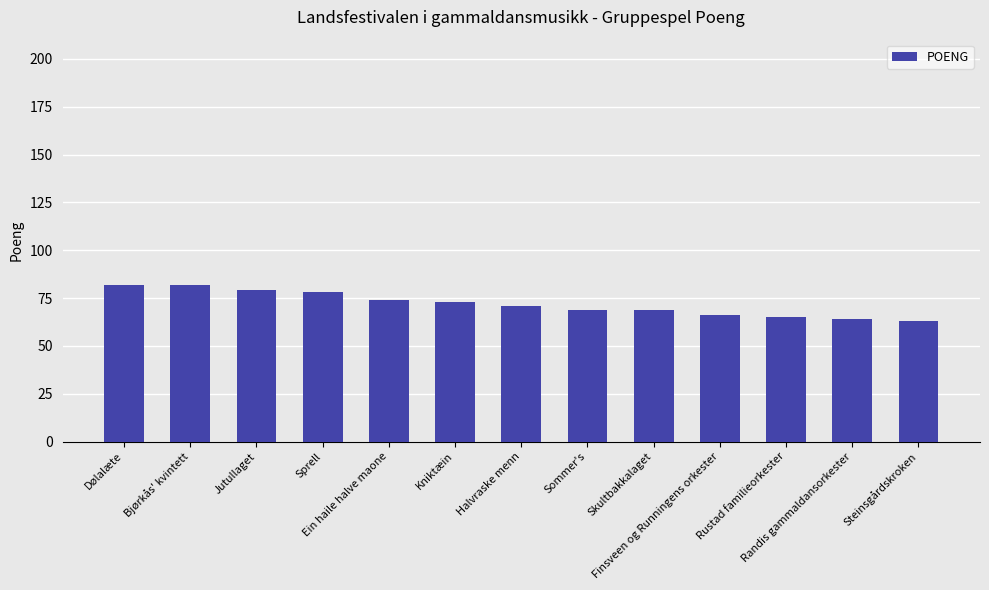

Is it true that the value at Sprell is 50?

False